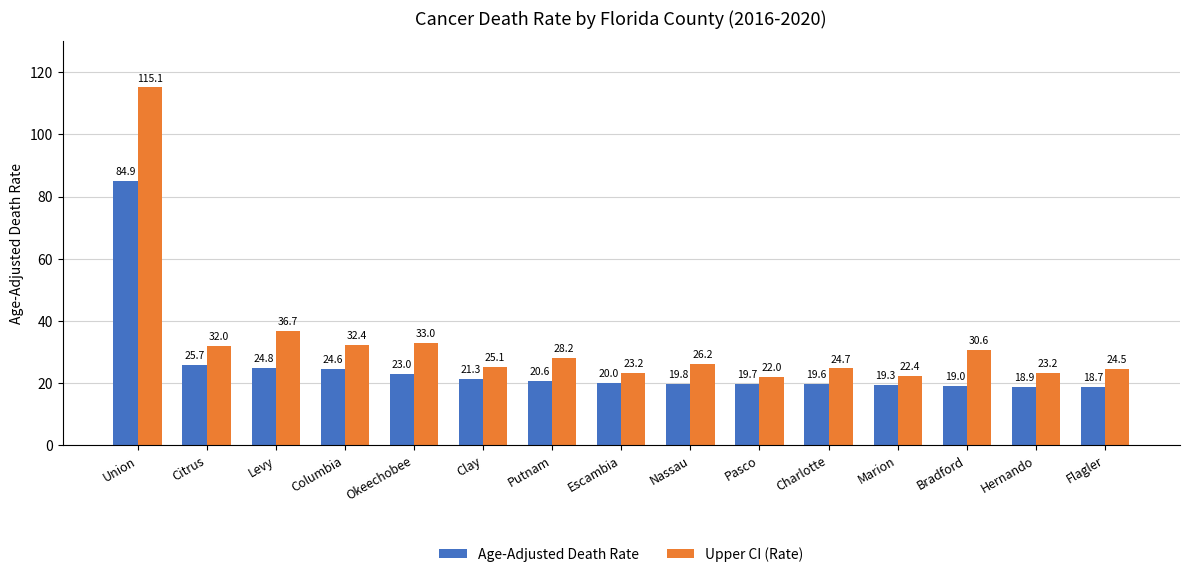

Read the Age-Adjusted Death Rate value at Levy.

24.8